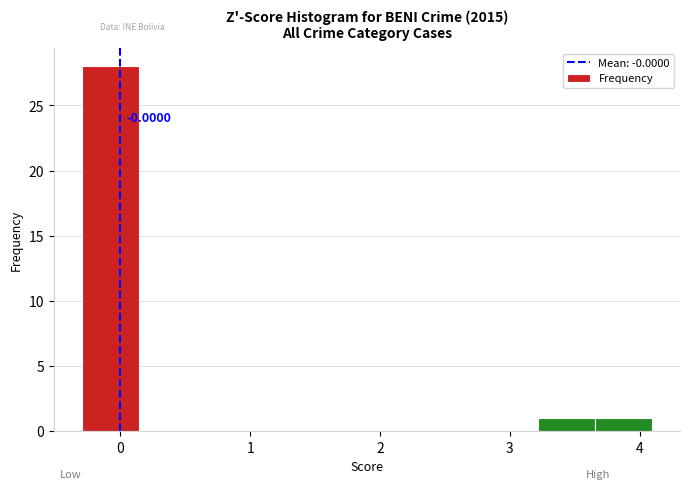

Over which range of the x-axis is the bar tallest?

-0.3 to 0.1